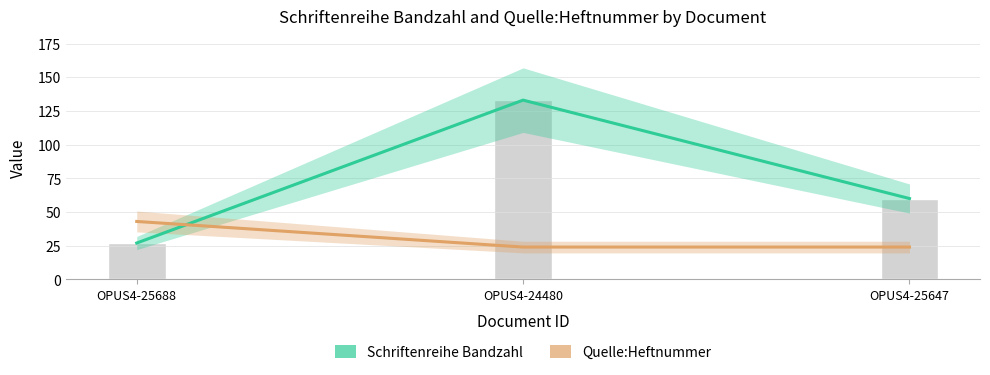

Rank the series by their maximum value, from highest to lowest.

Schriftenreihe Bandzahl, Quelle:Heftnummer